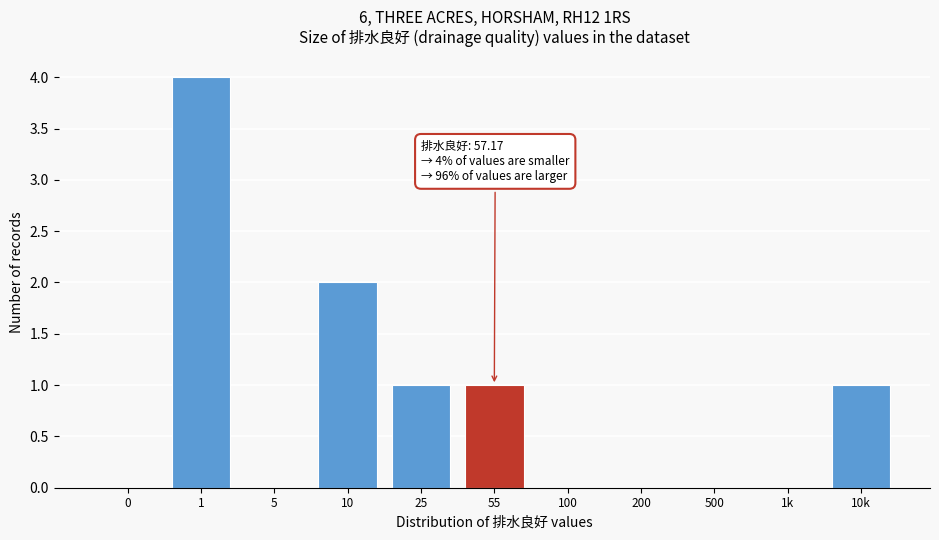

Reading right to left, extract all data points from this chart.

10k=1	1k=0	500=0	200=0	100=0	55=1	25=1	10=2	5=0	1=4	0=0